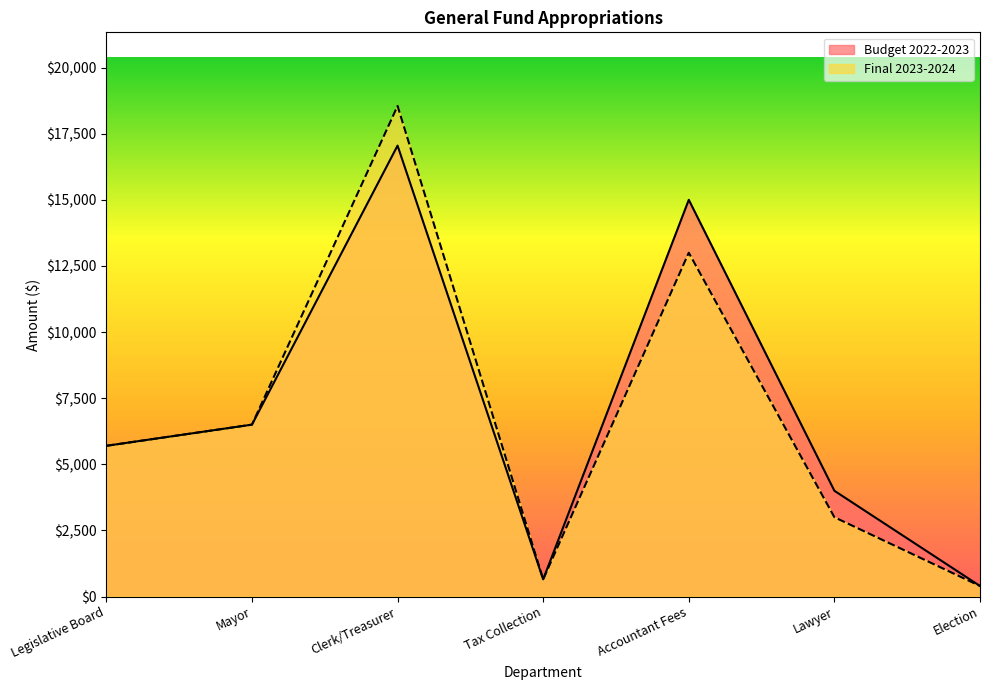

Where does the Final 2023-2024 series first go above 5700?

Mayor